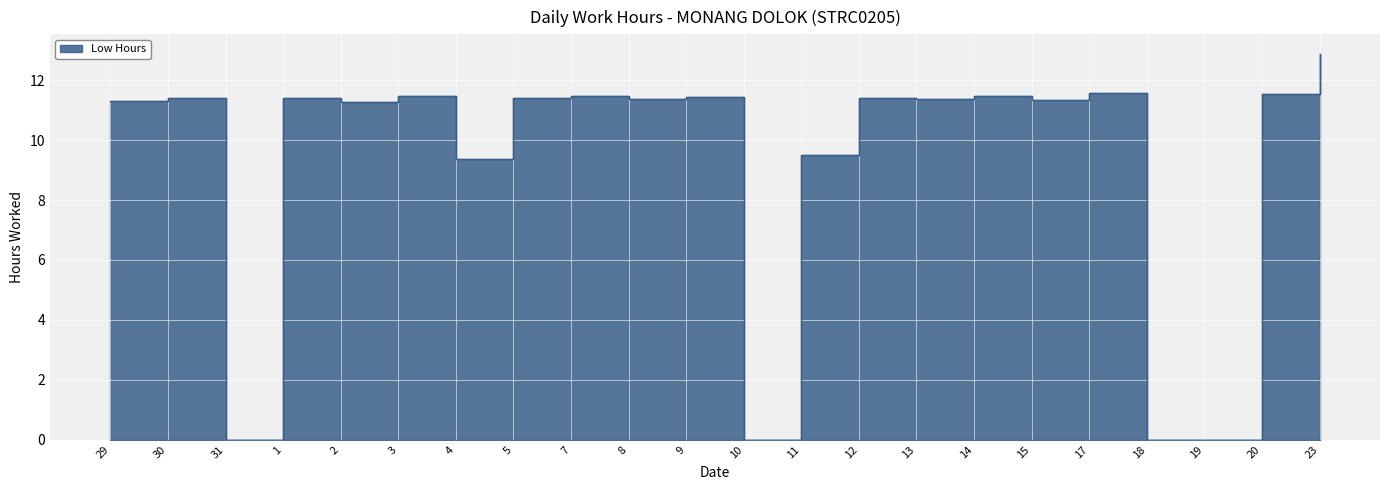

What value does the data have at 8?

11.4